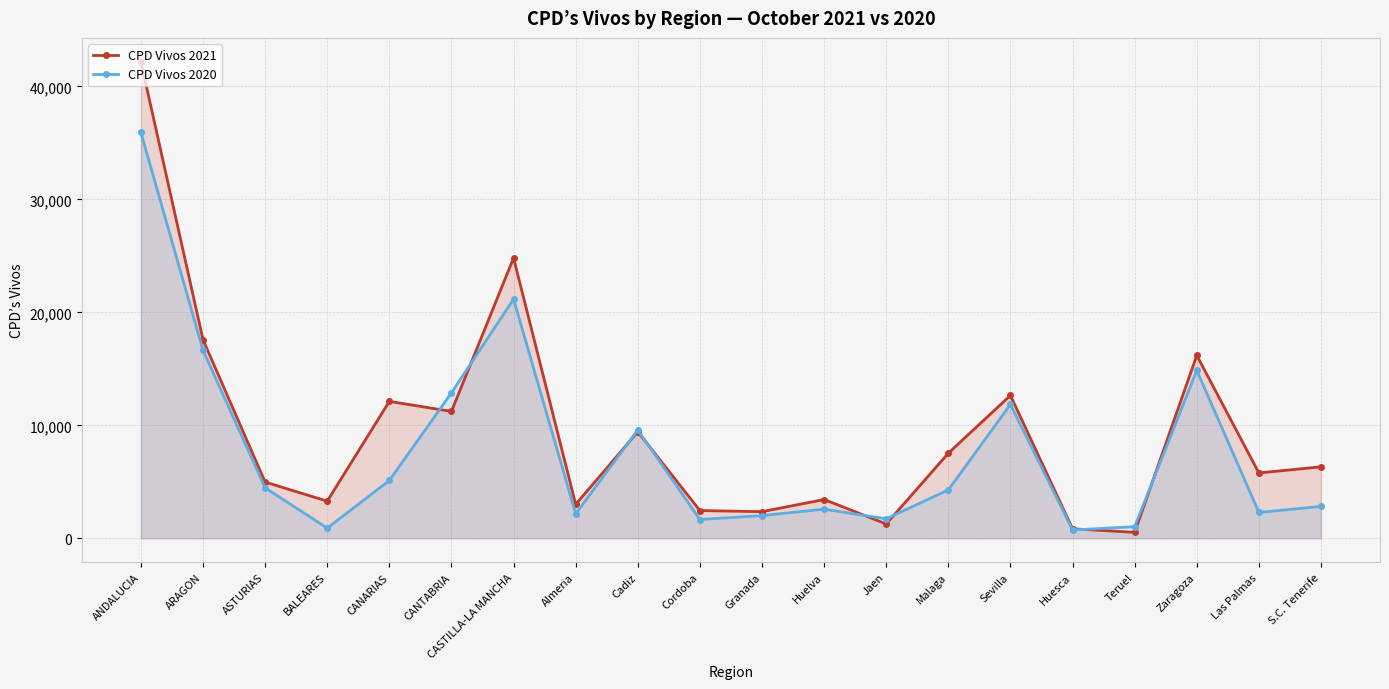

What is the label of the 15th point from the right?

CANTABRIA